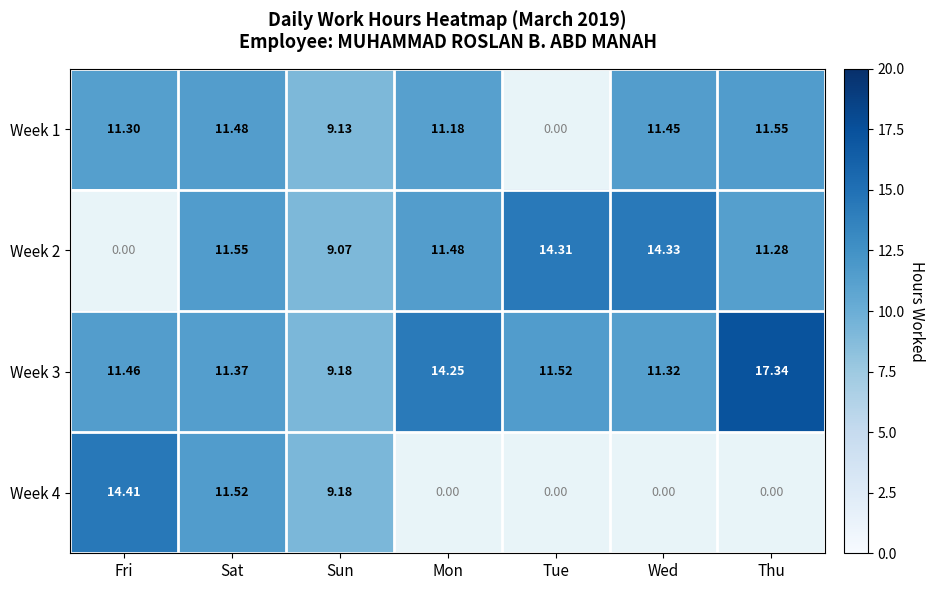

At which label does Week 3 first exceed 11?

Fri